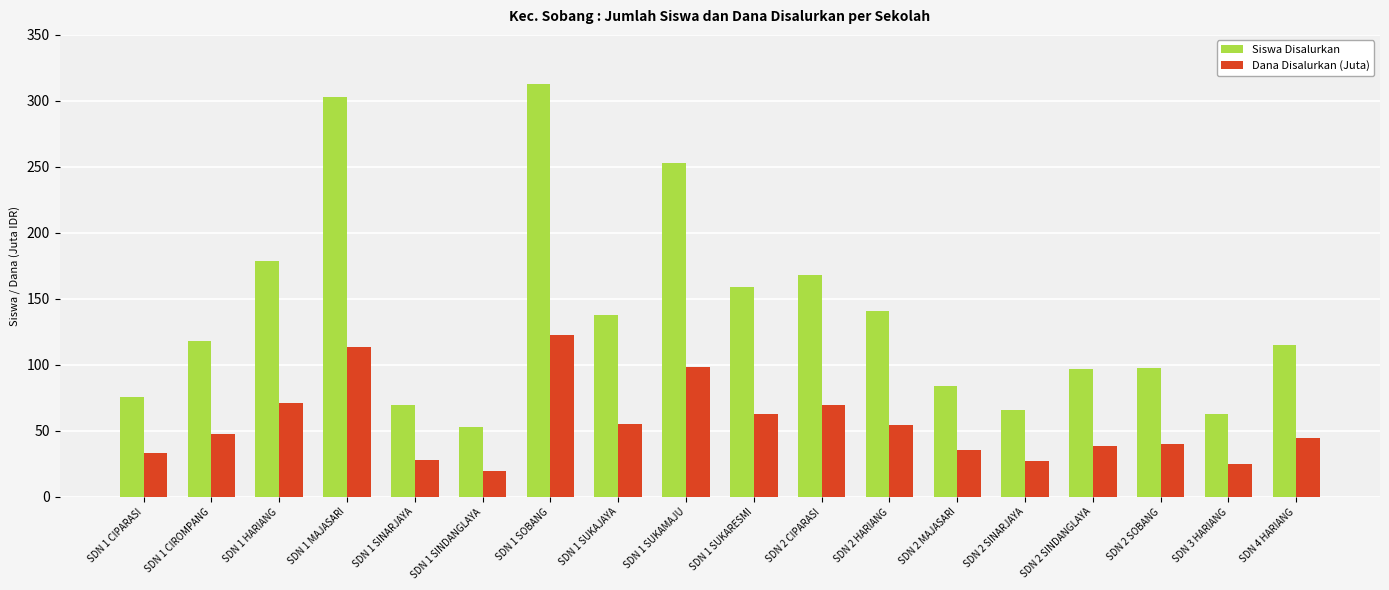

How many values in the Dana Disalurkan (Juta) series are below 47?

9